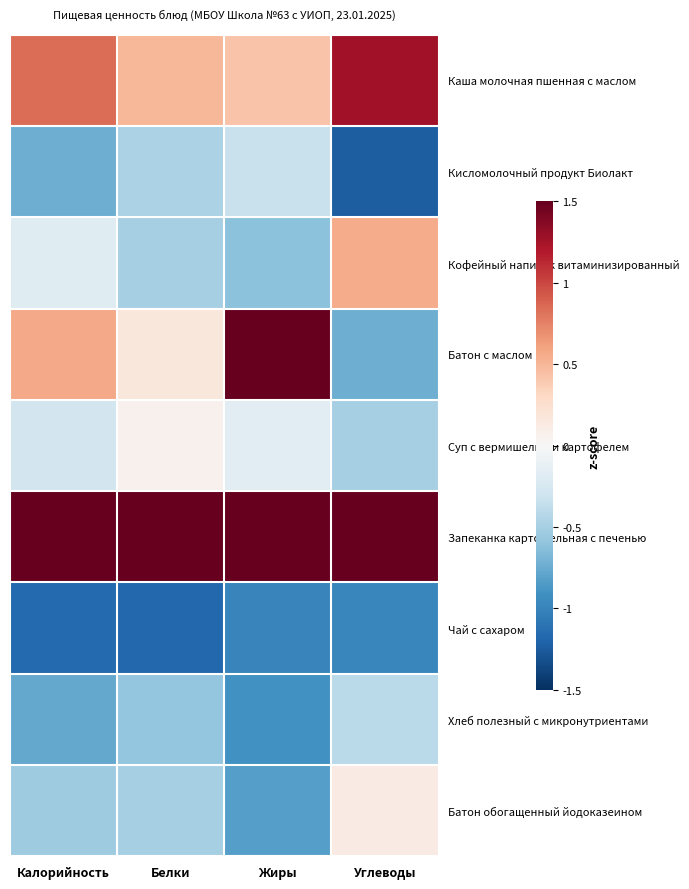

Which series has the largest total across all categories?

Запеканка картофельная с печенью